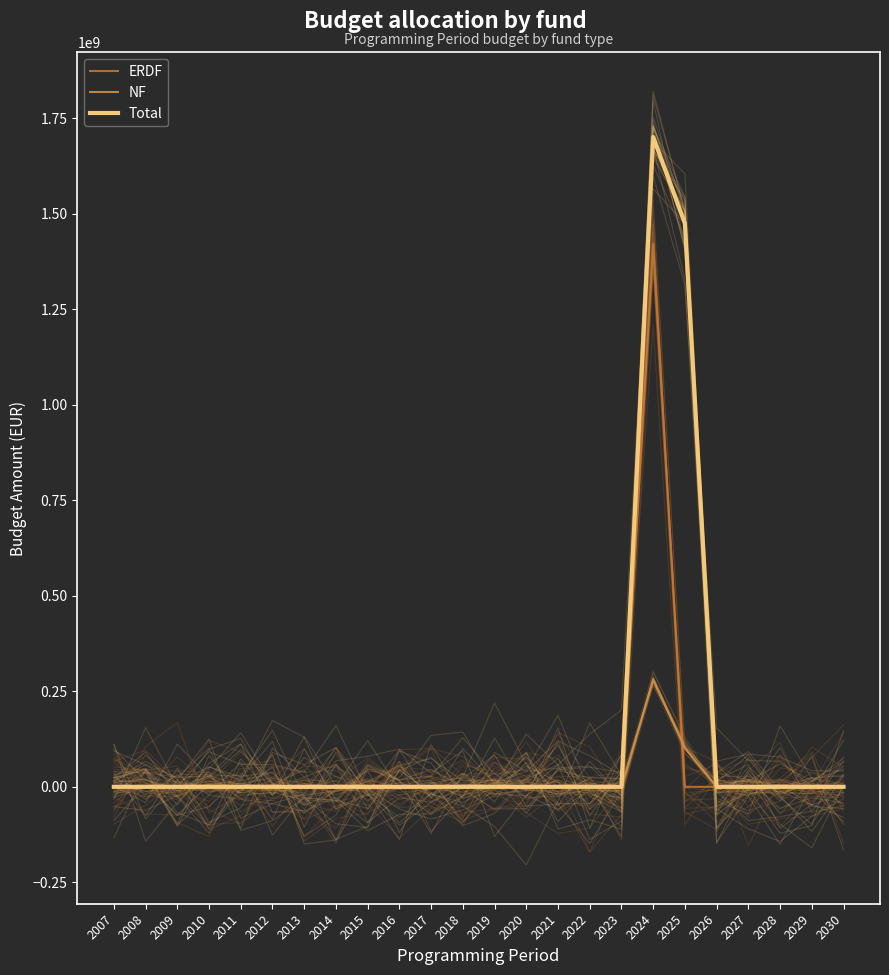

Which label corresponds to the largest value in the chart?

2024